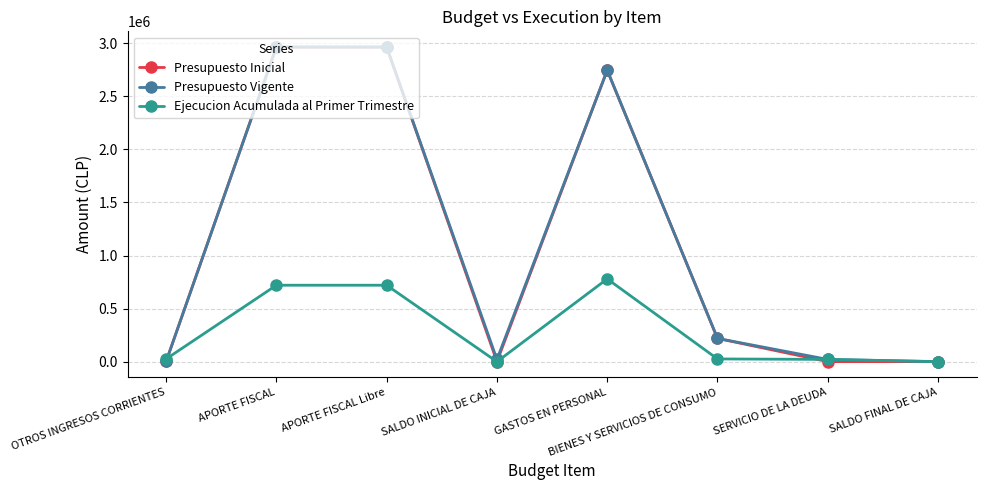

What is the difference between the maximum and second lowest values in the Ejecucion Acumulada al Primer Trimestre series?

779825